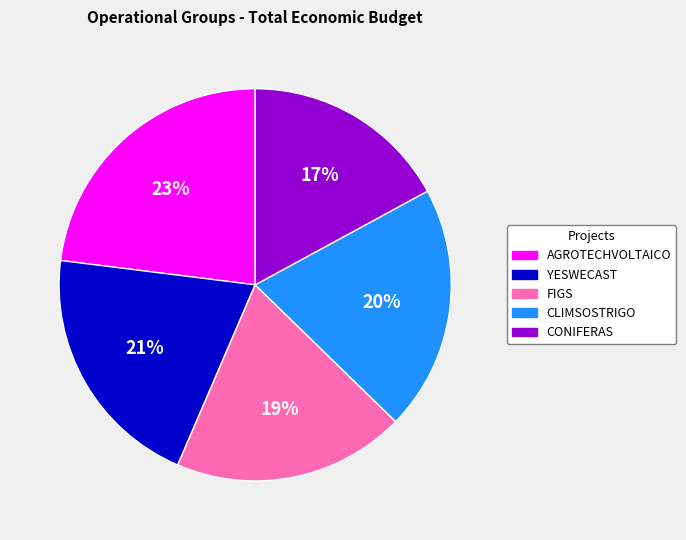

How many segments does this pie chart have?

5